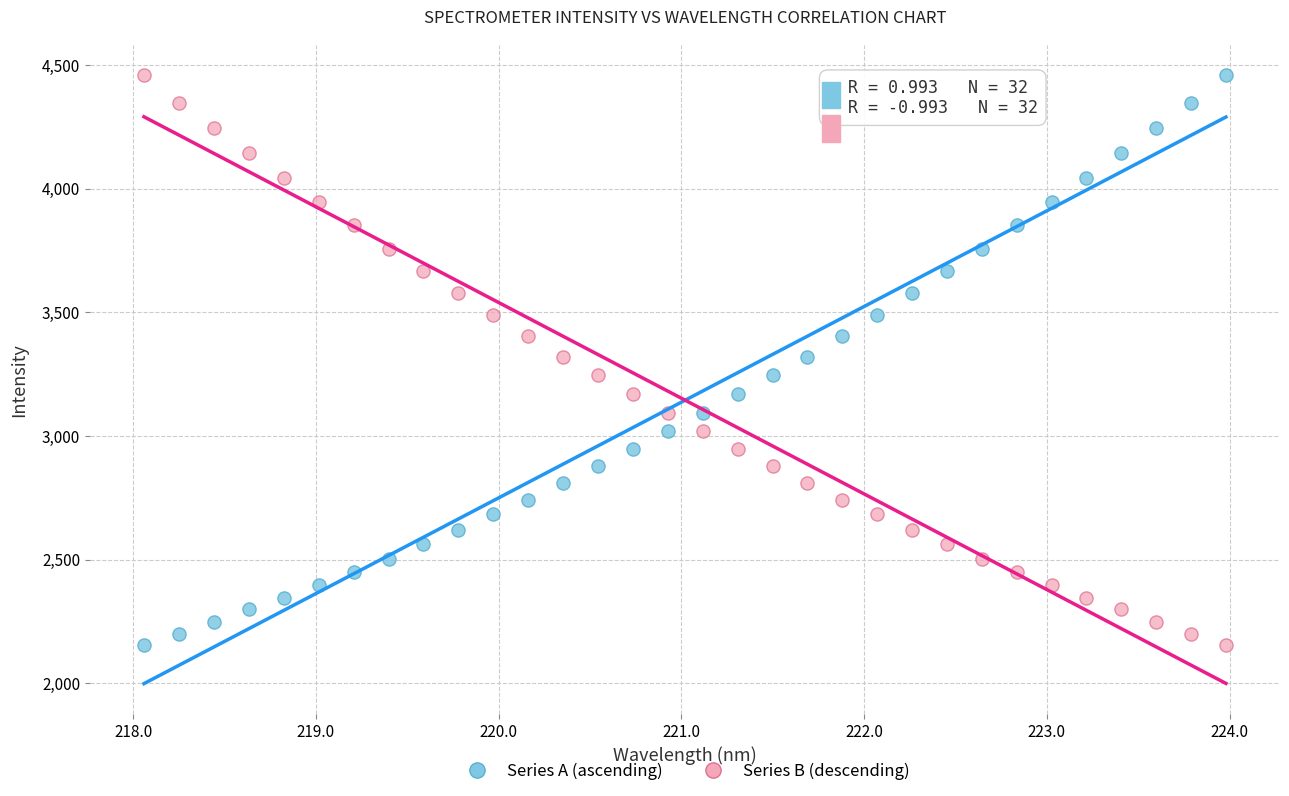

What is the X range (max minus min) for the scatter plot?

5.9